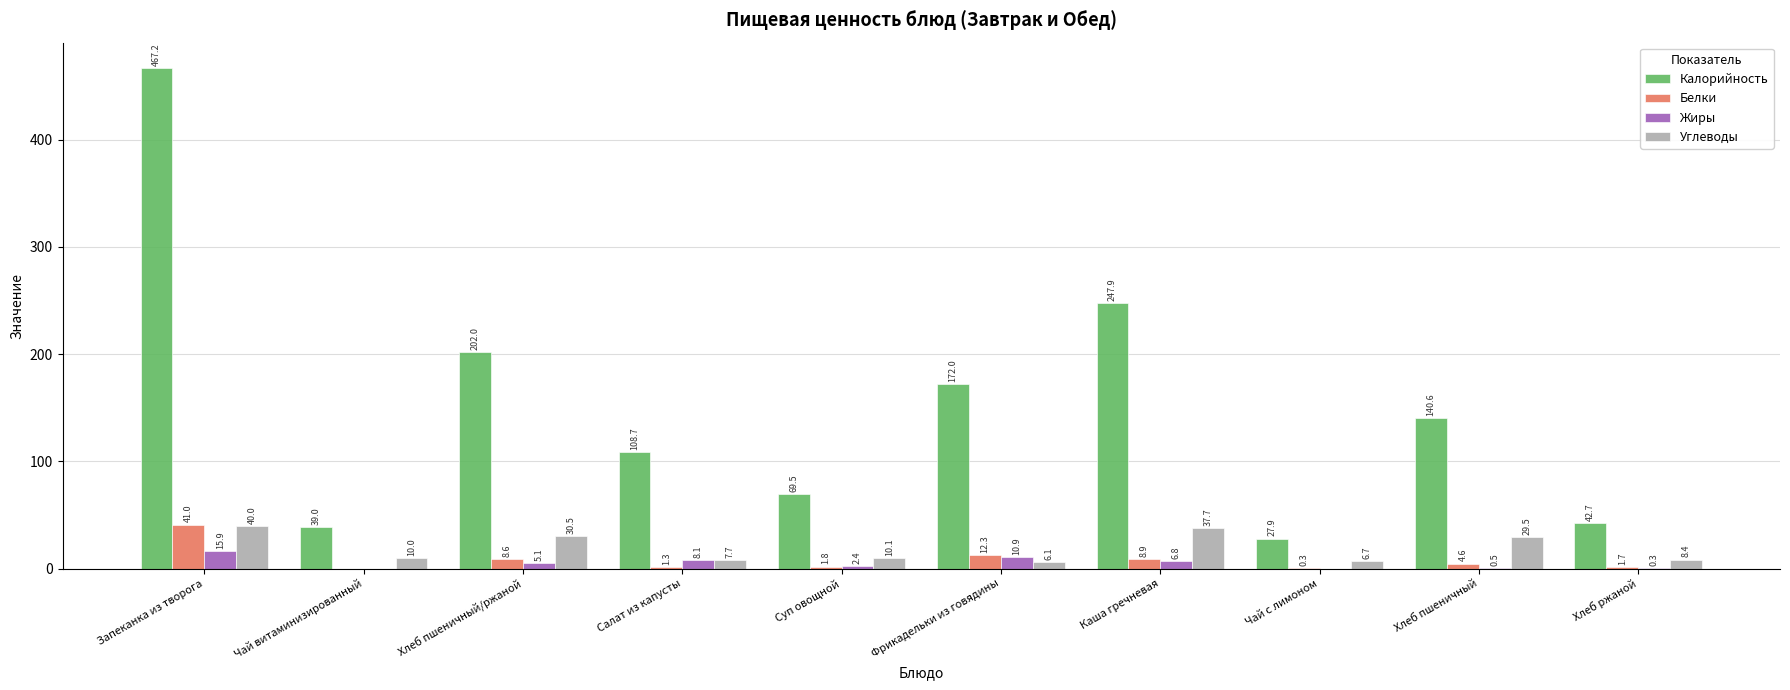

At which label does Жиры first exceed 5?

Запеканка из творога